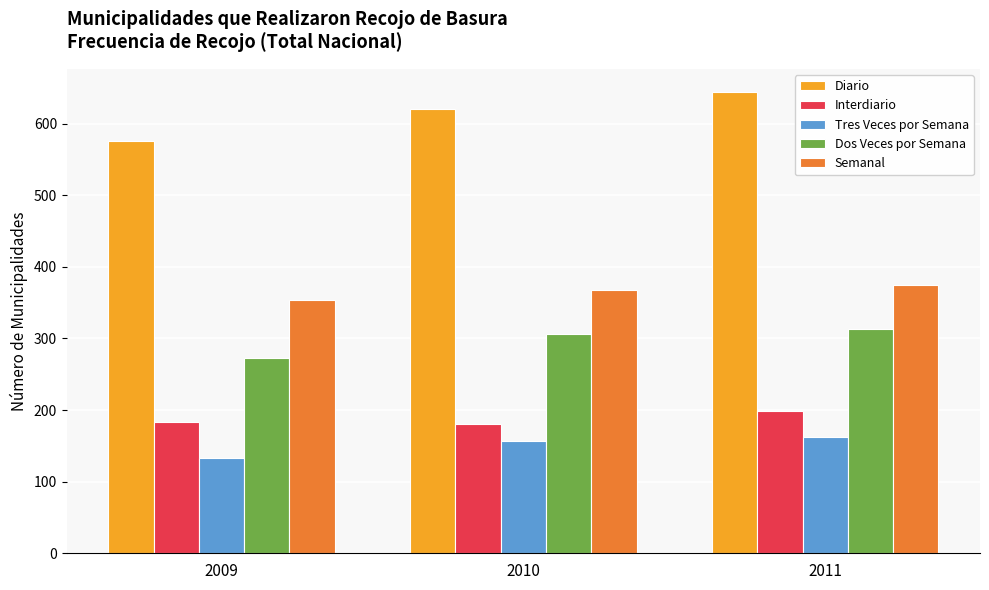

Rank the series at 2011 from highest to lowest value.

Diario, Semanal, Dos Veces por Semana, Interdiario, Tres Veces por Semana